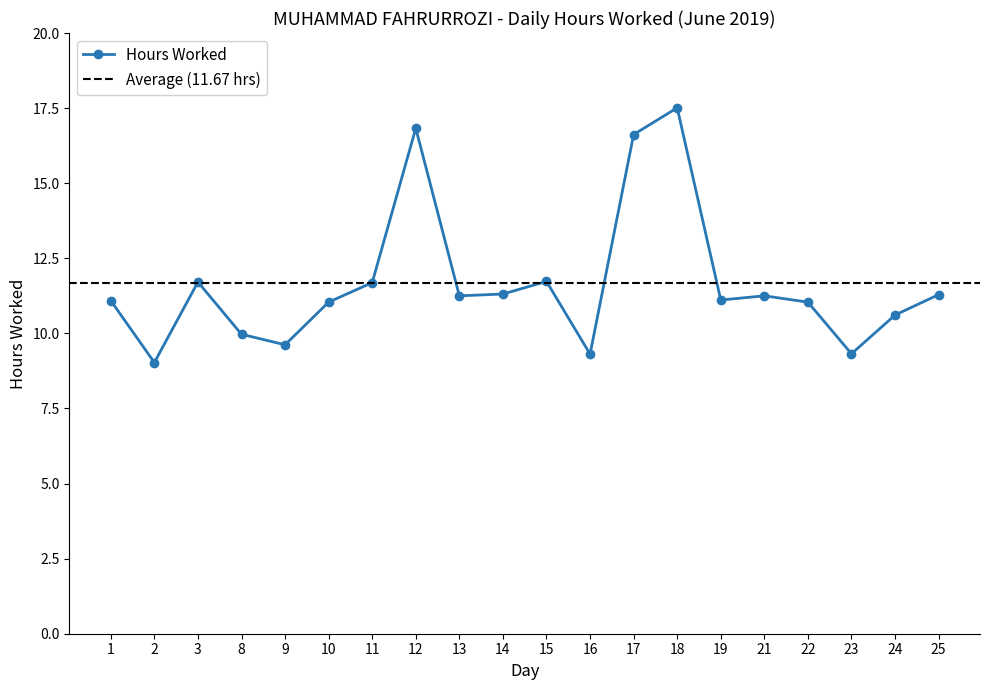

What is the value of the 17th point from the left?

11.0